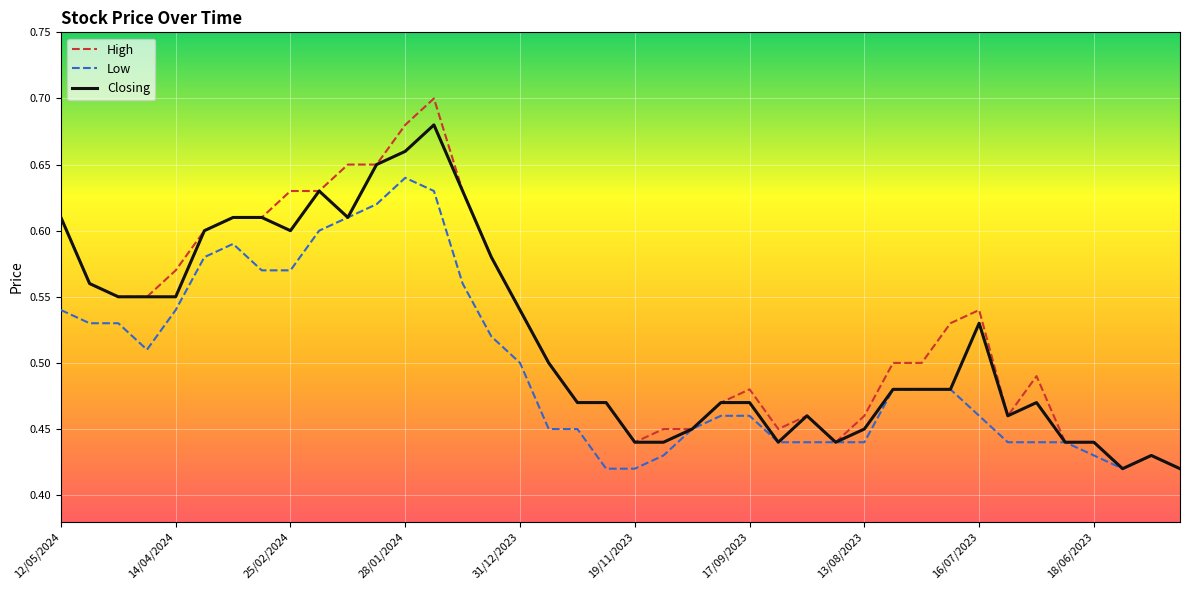

Which series has the widest spread of values?

High